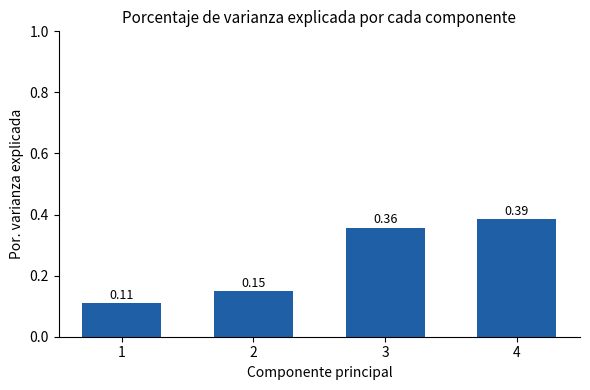

How many bars are there in total?

4